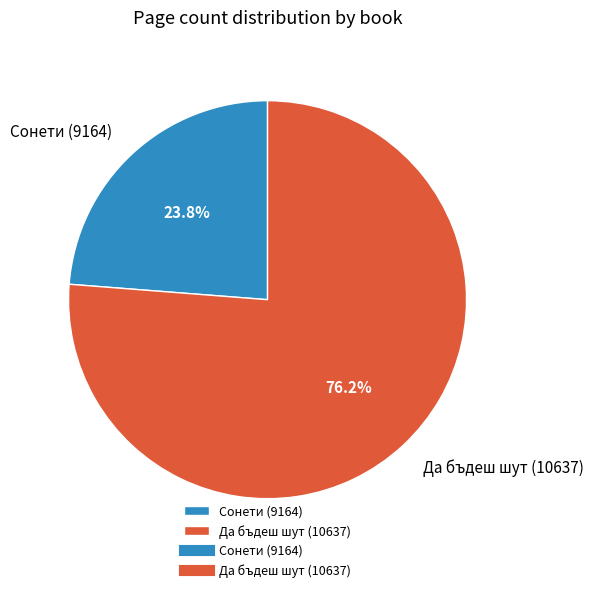

Approximately how many times larger is the value at Да бъдеш шут (10637) compared to Сонети (9164)?

3.2